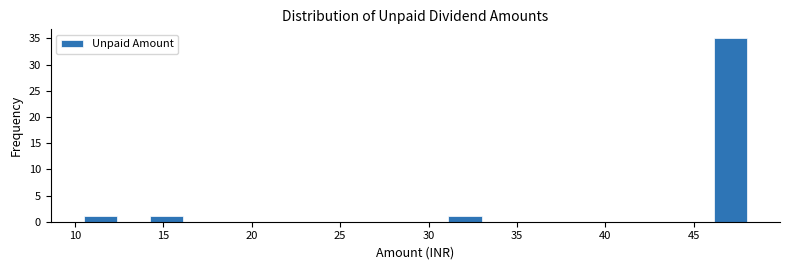

Read against the x-axis, roughly where is the centre of the tallest bar?

47.0